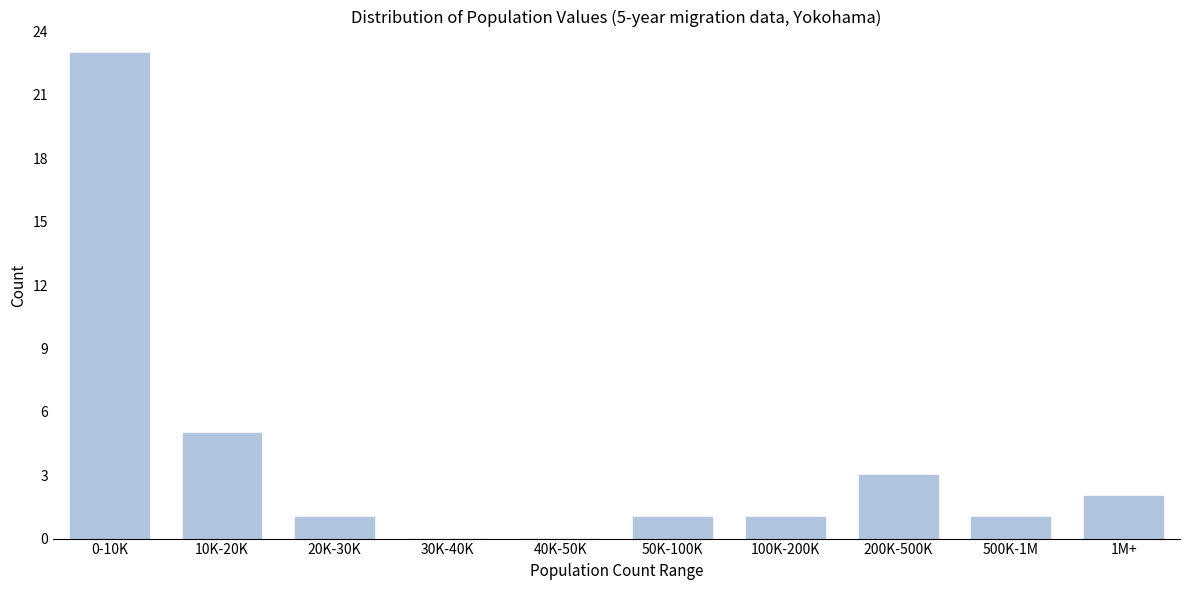

Reading left to right, list all the values displayed in this chart.

0-10K=23	10K-20K=5	20K-30K=1	30K-40K=0	40K-50K=0	50K-100K=1	100K-200K=1	200K-500K=3	500K-1M=1	1M+=2